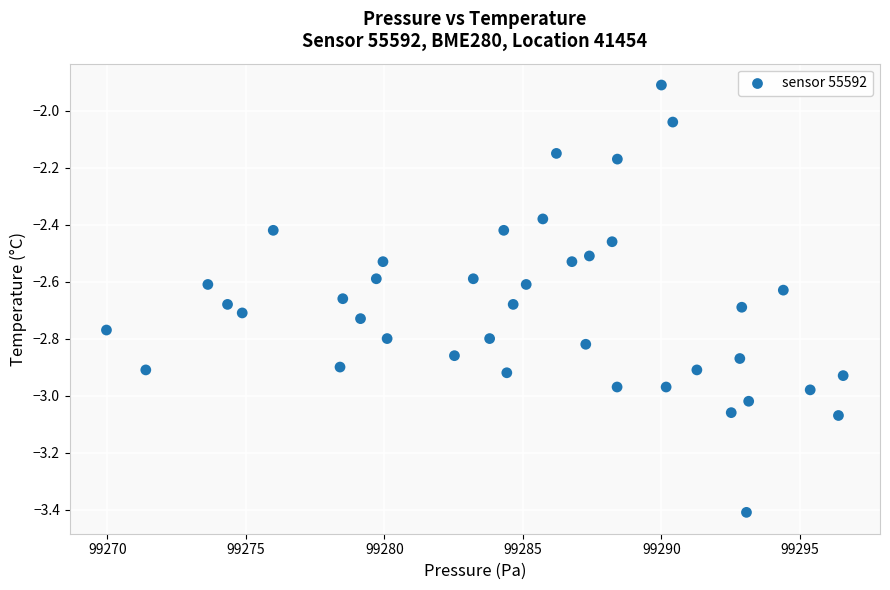

What is the range of X values (max minus min)?

26.6